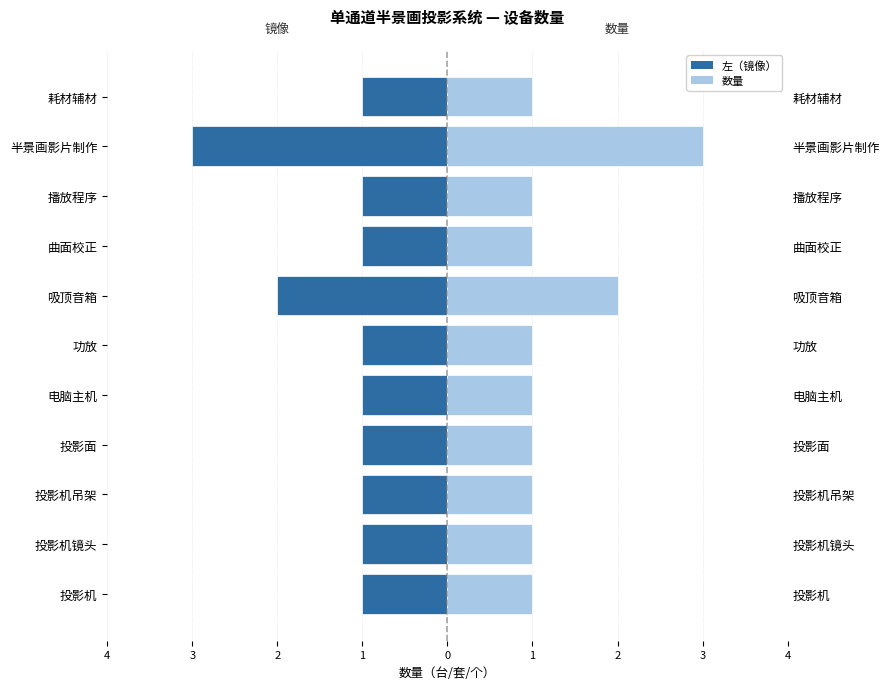

How many categories are shown in the chart?

11